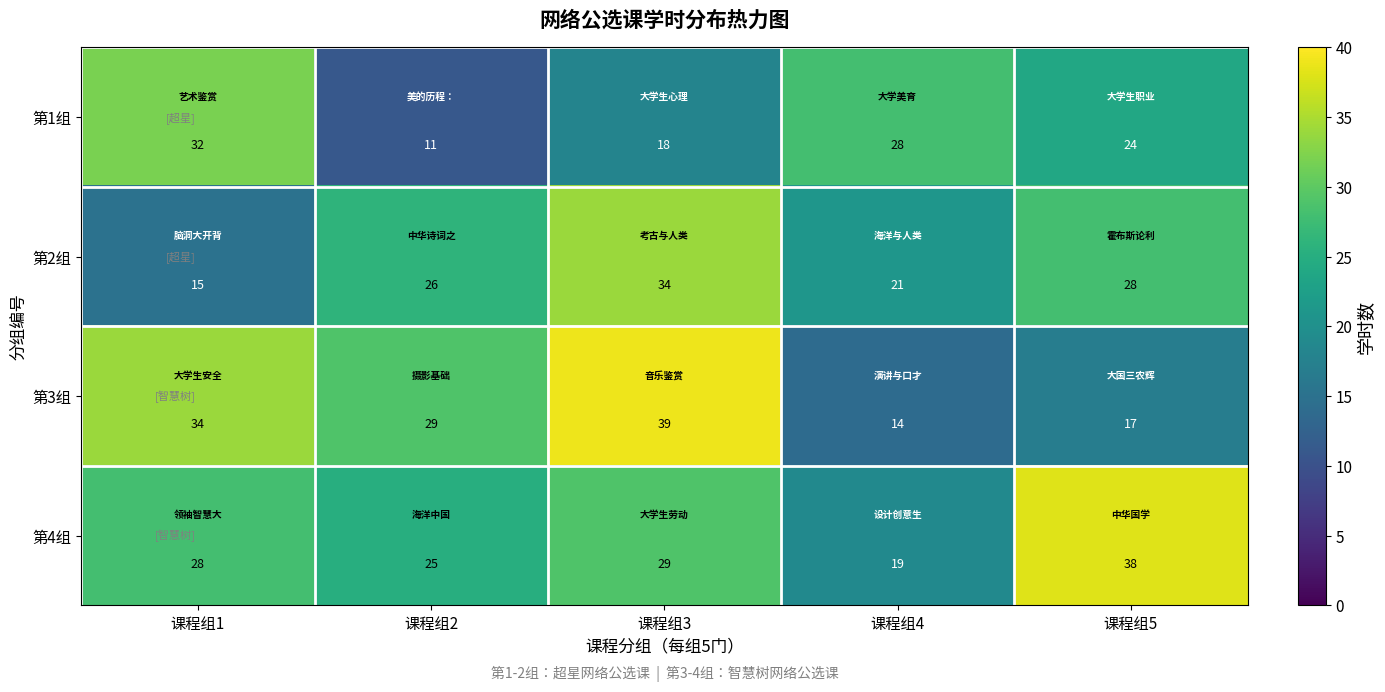

True or false: 第3组 has a value of 14 at 课程组4.

True